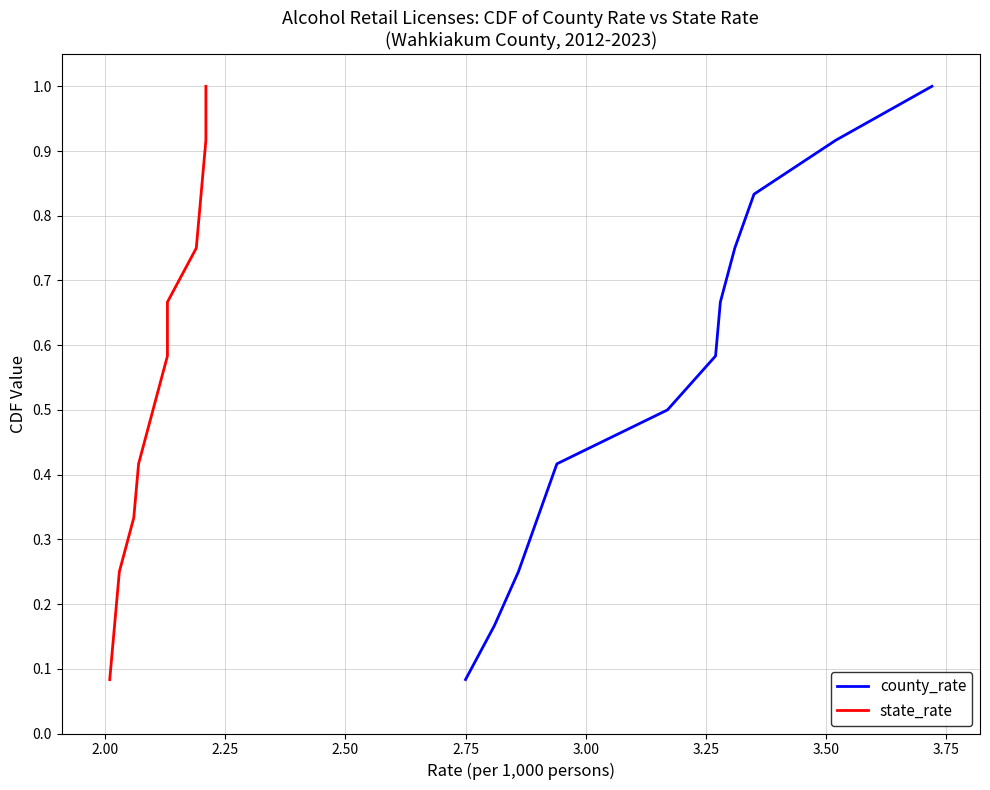

True or false: state_rate and county_rate cross at least once.

False